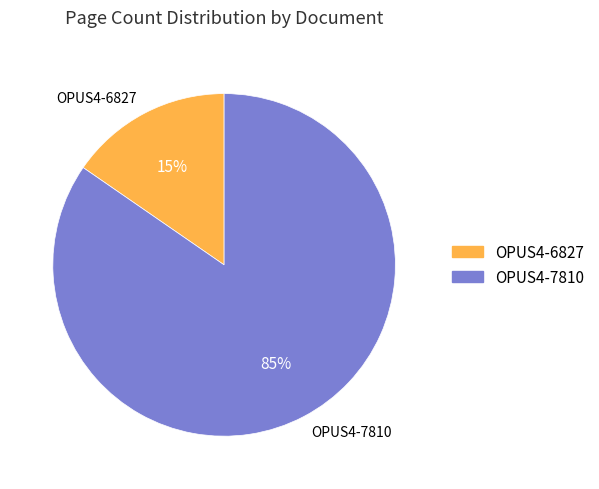

Count the number of slices in the pie.

2